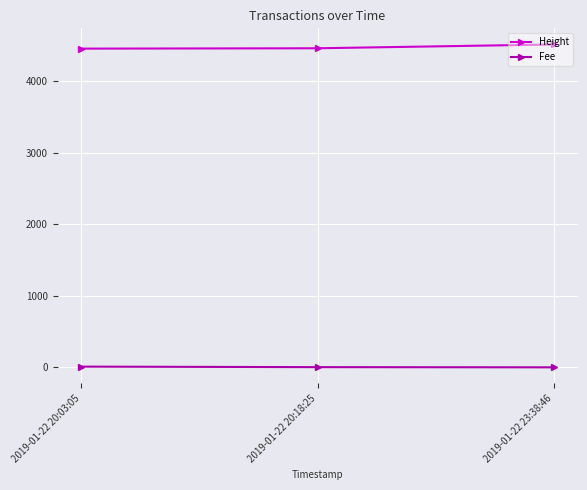

Is it true that Height equals 4509.0 at 2019-01-22 23:38:46?

True